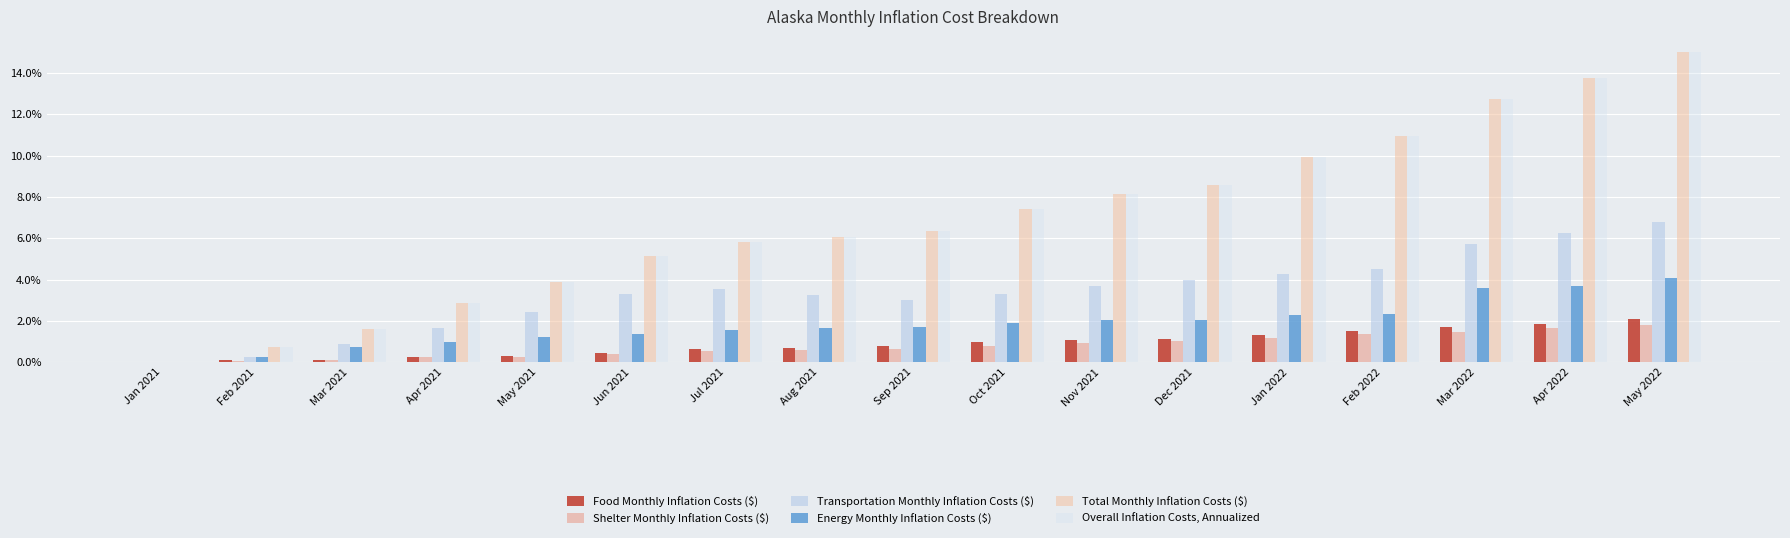

How many groups of bars are there?

17